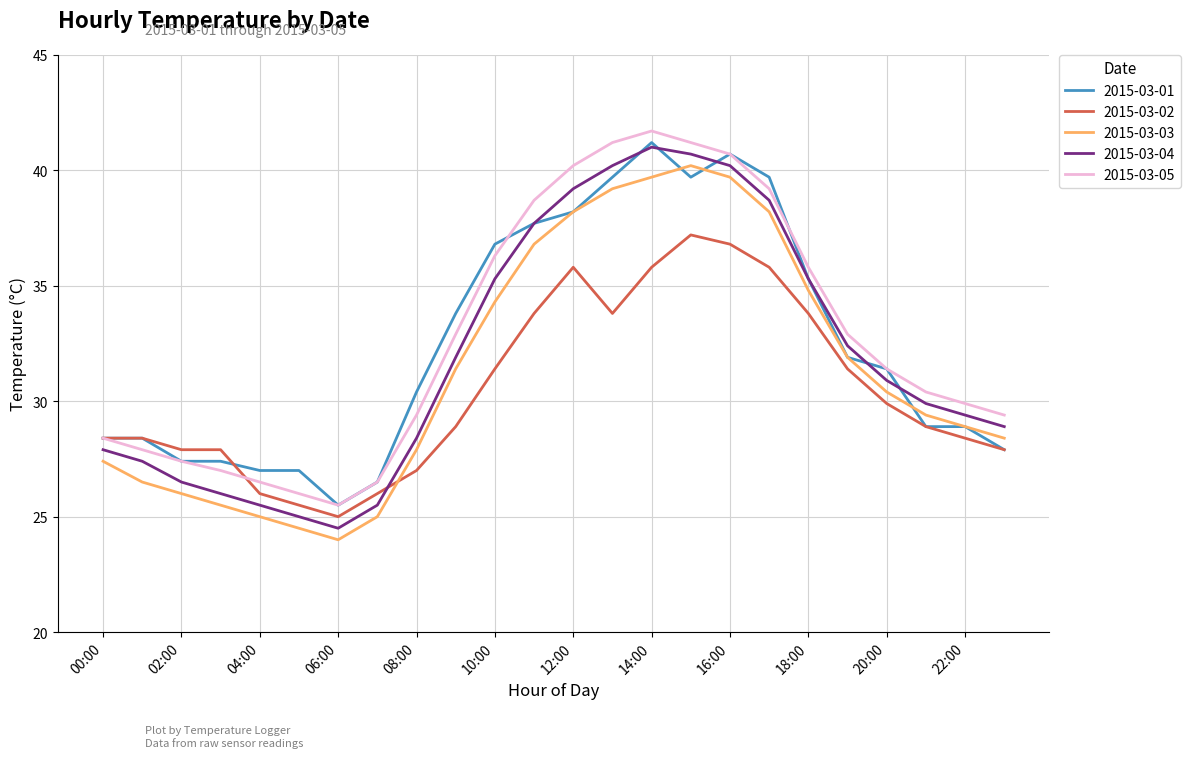

How many interior local valleys does the 2015-03-05 series have?

1